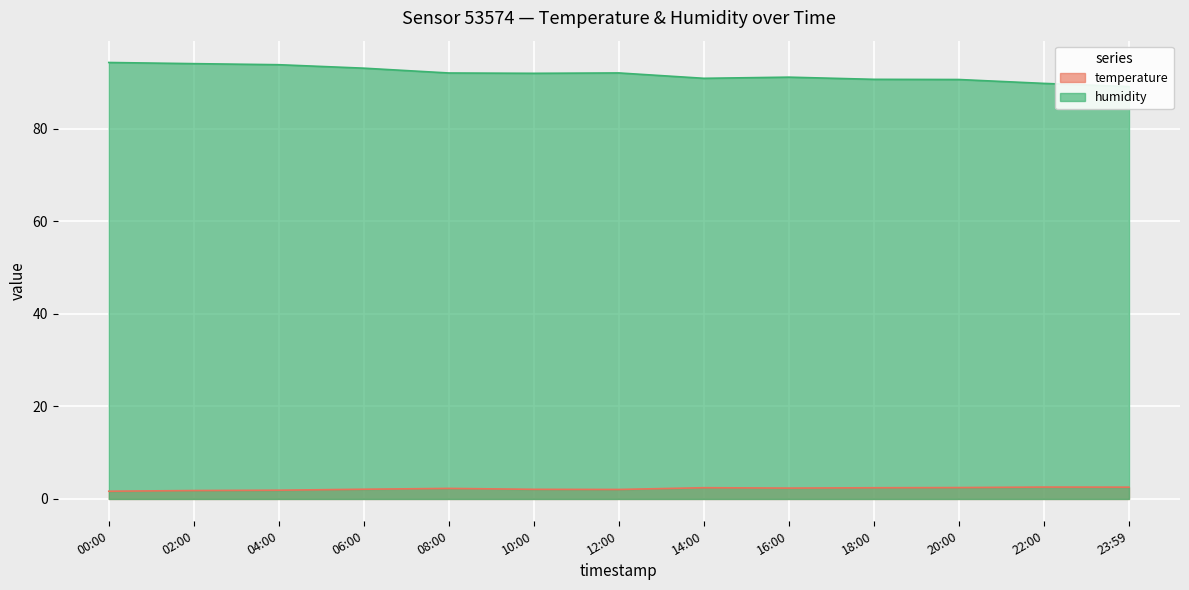

Reading right to left, transcribe all the data shown in this chart.

temperature: 23:59=2.5	22:00=2.6	20:00=2.5	18:00=2.4	16:00=2.4	14:00=2.4	12:00=2.0	10:00=2.1	08:00=2.3	06:00=2.1	04:00=1.9	02:00=1.8	00:00=1.7
humidity: 23:59=89.1	22:00=89.8	20:00=90.7	18:00=90.7	16:00=91.2	14:00=90.9	12:00=92.1	10:00=92.0	08:00=92.1	06:00=93.1	04:00=93.8	02:00=94.1	00:00=94.3